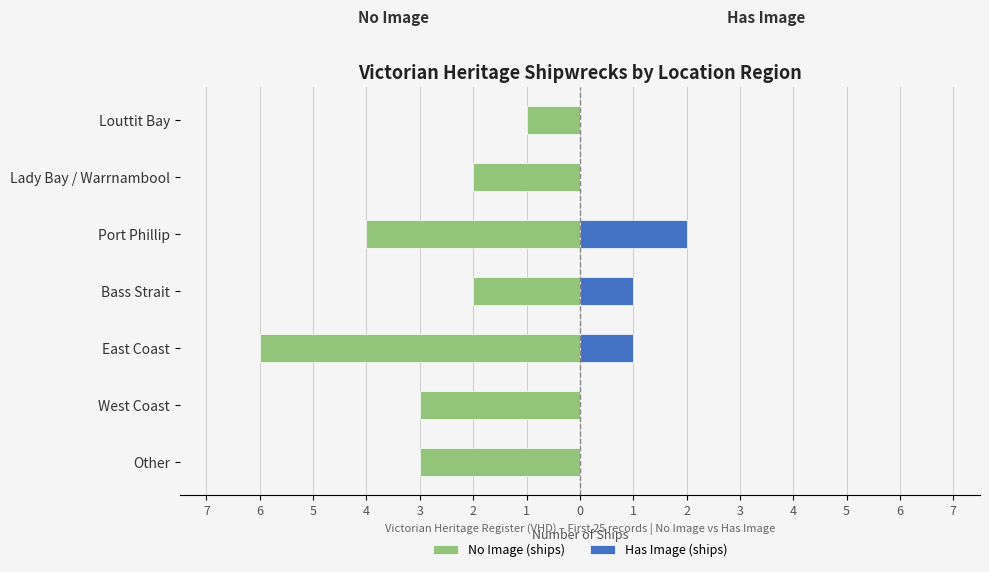

What are all the series names shown in the legend?

No Image (ships), Has Image (ships)